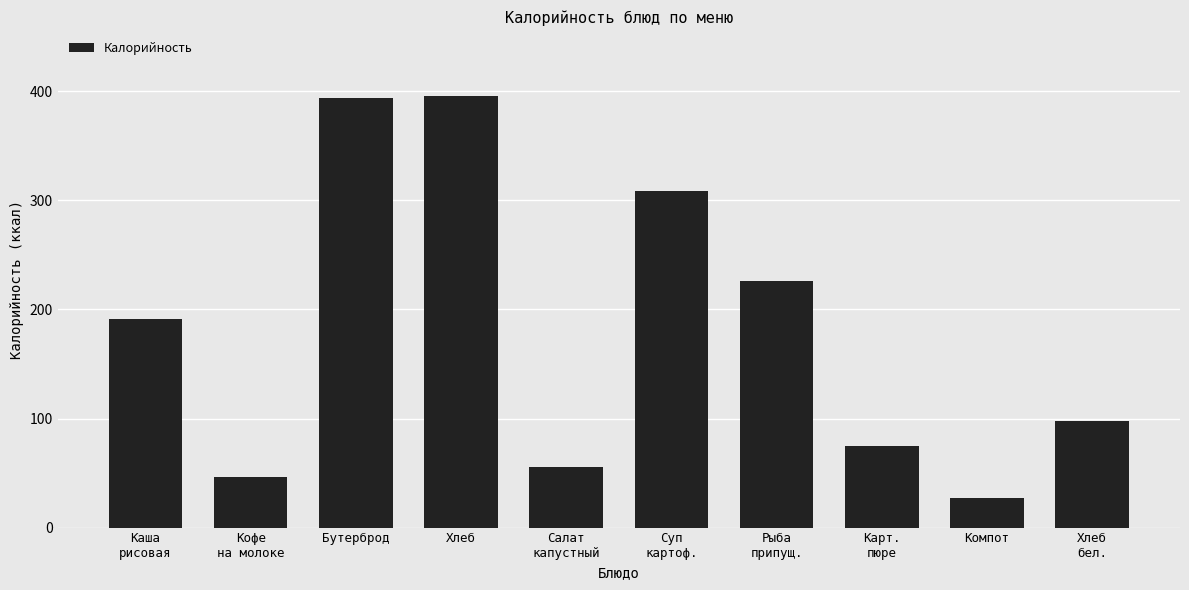

What is the difference between the values at Карт.
пюре and Кофе
на молоке?

29.0